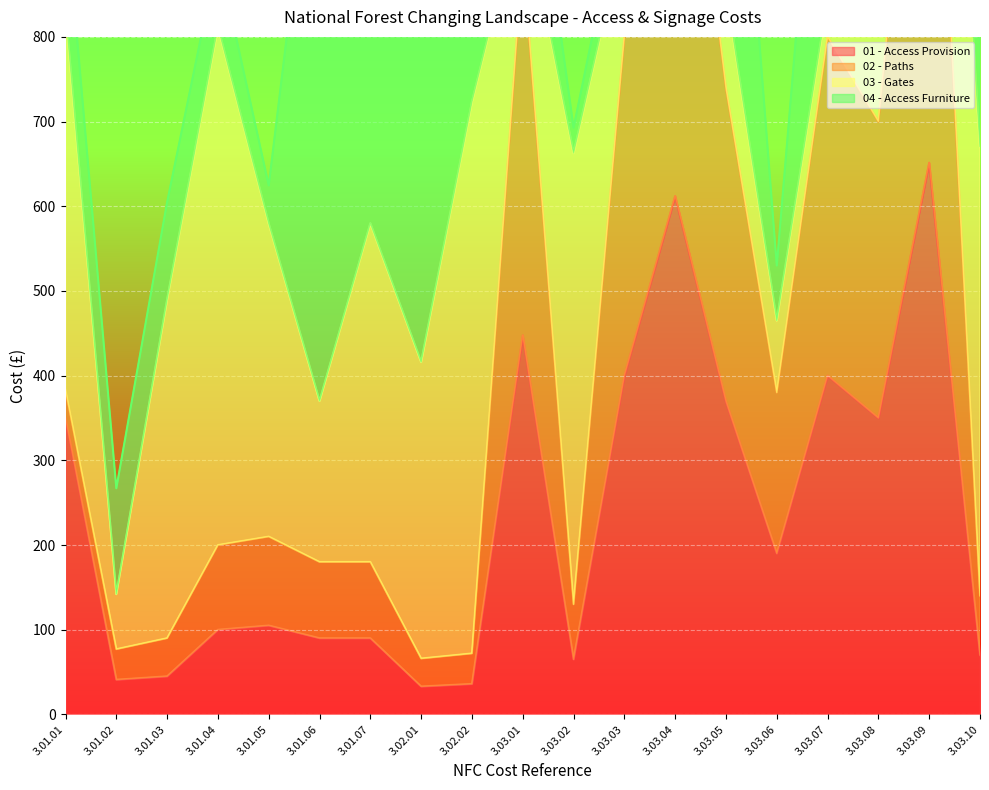

Does the chart display data point markers on the line(s)?

No